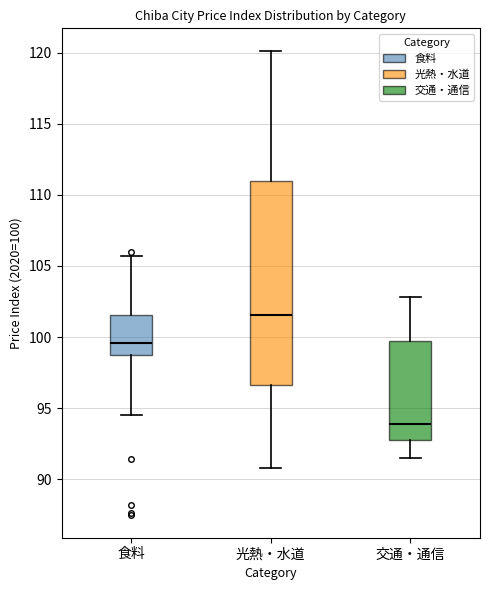

Reading left to right, transcribe this box plot: for each box, give where its median line is, the range the box spans, and where its two whiskers end, as read against the y-axis. The values are not printed on the chart, so give them approximately, as read against the axis.

食料: median 99.5, box 98.5 to 101.5, whiskers 94.5 to 105.5
光熱・水道: median 101.5, box 96.5 to 111.0, whiskers 91.0 to 120.0
交通・通信: median 94.0, box 93.0 to 100.0, whiskers 91.5 to 103.0